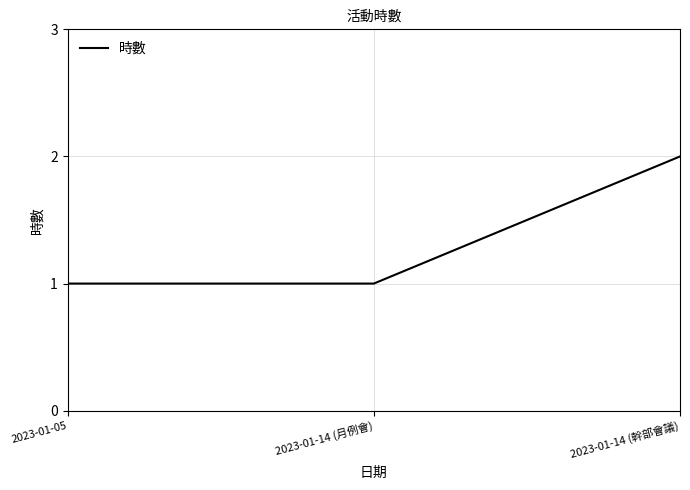

True or false: the data shows 1 at 2023-01-14 (月例會).

True